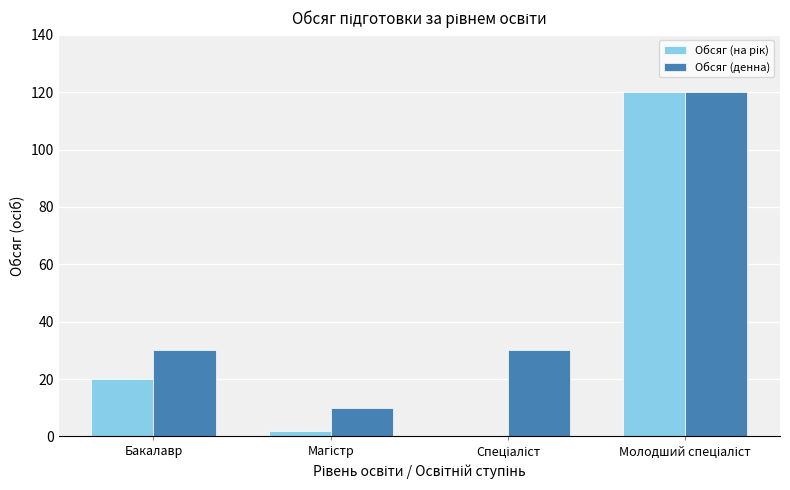

What is the maximum value shown in the chart?

120